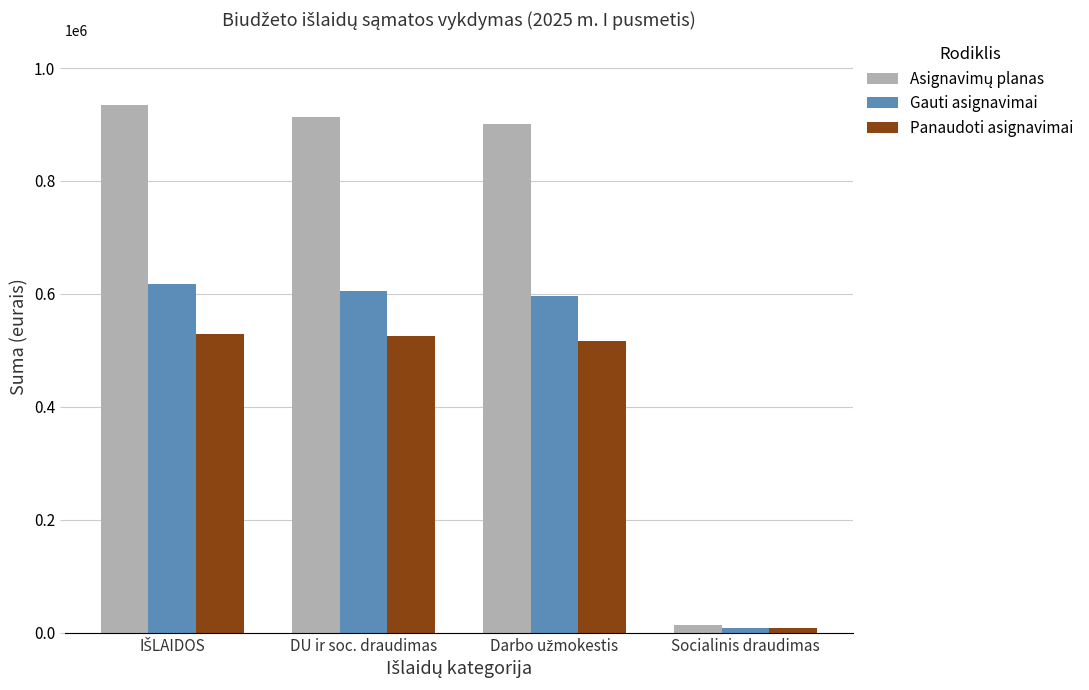

What is the minimum value shown in the chart?

8049.6